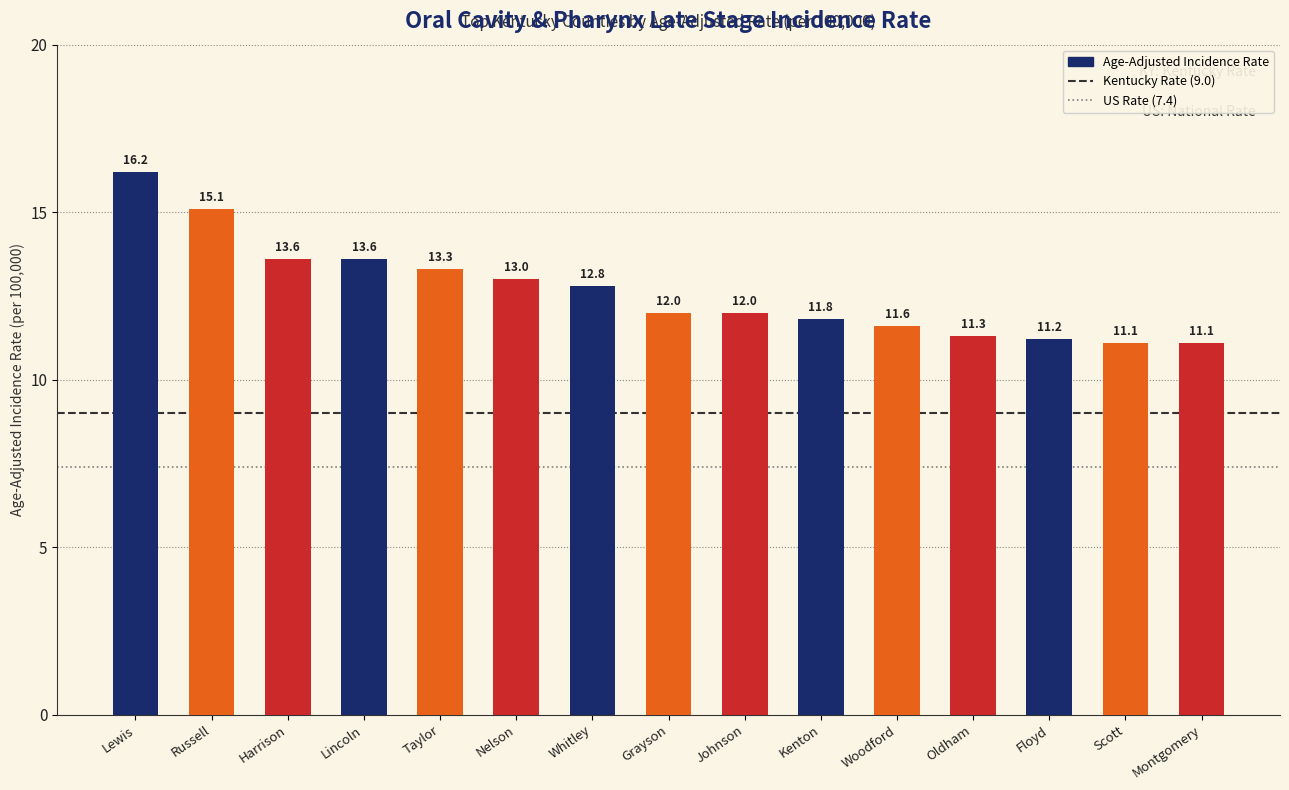

How many categories are shown in the chart?

15